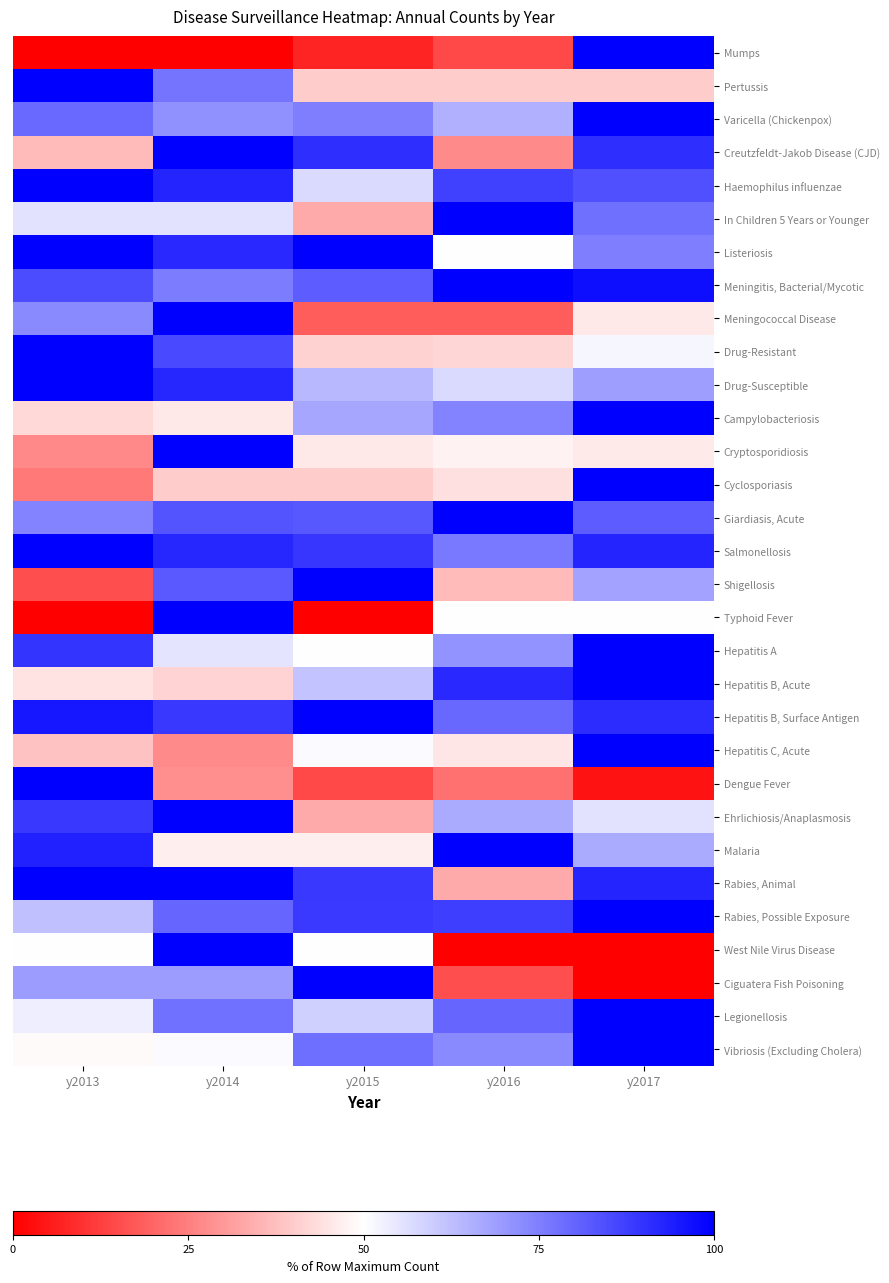

At how many categories does at least one series exceed 24?

5